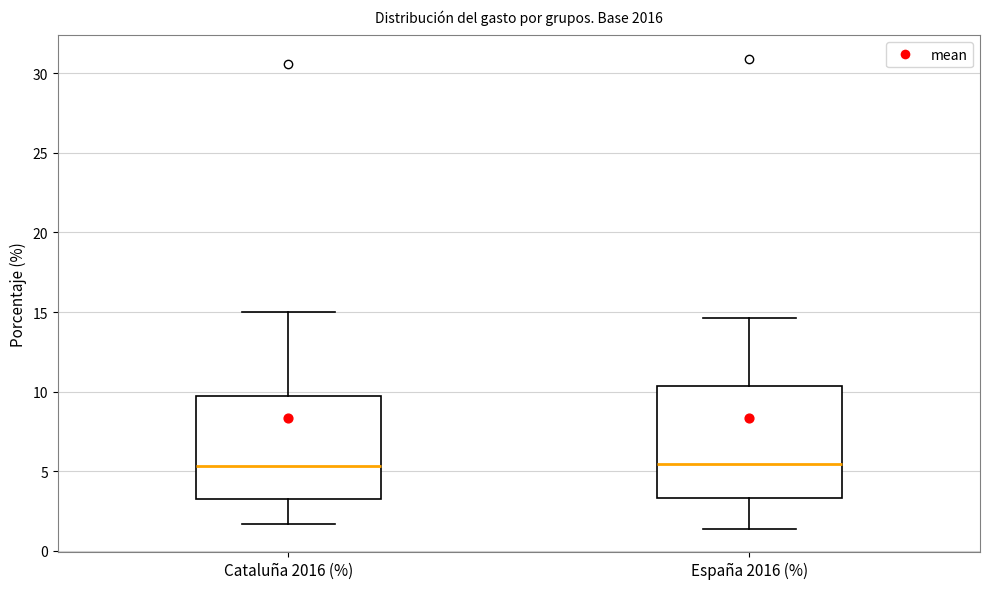

Reading left to right, transcribe this box plot: for each box, give where its median line is, the range the box spans, and where its two whiskers end, as read against the y-axis. The values are not printed on the chart, so give them approximately, as read against the axis.

Cataluña 2016 (%): median 5.5, box 3.5 to 10.0, whiskers 1.5 to 15.0
España 2016 (%): median 5.5, box 3.5 to 10.5, whiskers 1.5 to 14.5